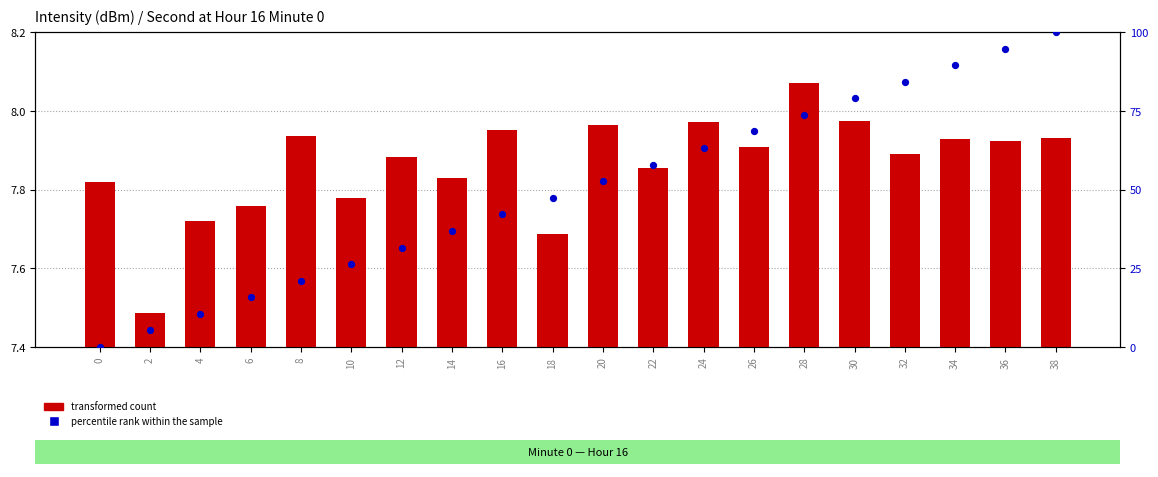

At which category is the sum across all series the highest?

38